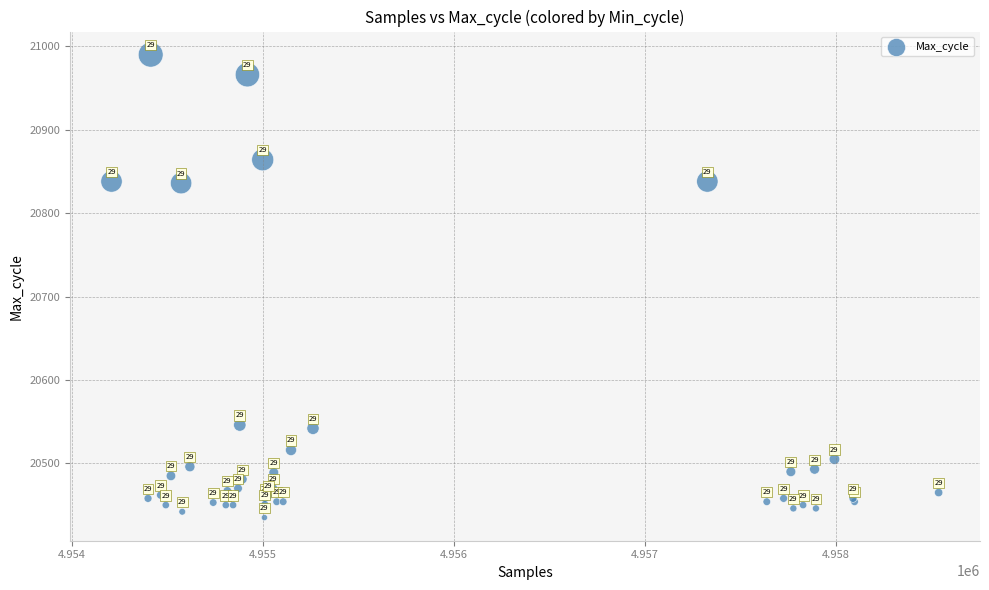

What Y value in the scatter plot is closest to 20712?

20836